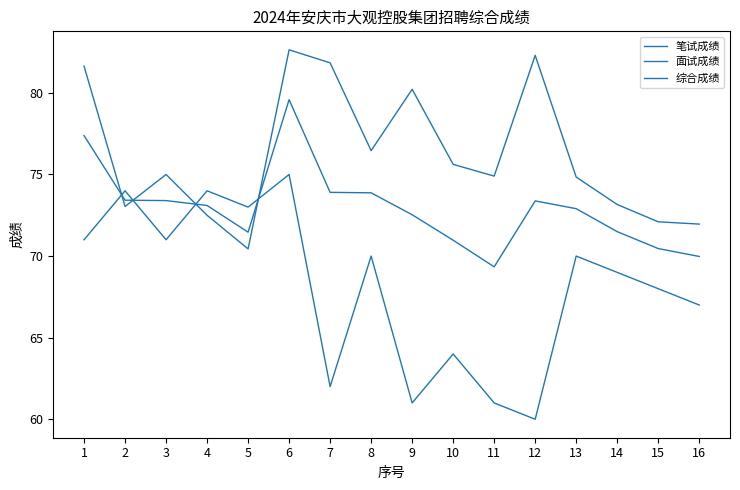

What is the total value across all series at 13?

217.7